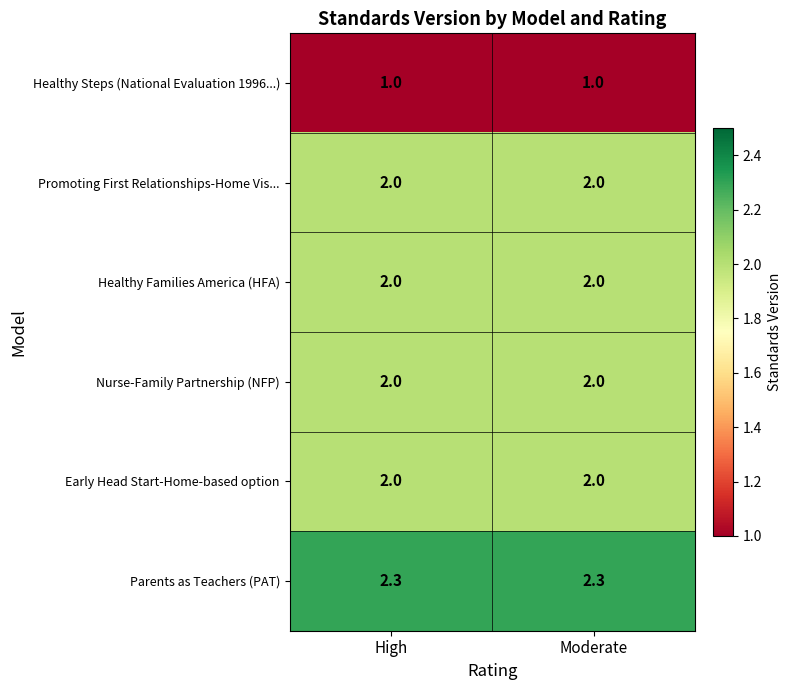

Reading left to right, what are all the values shown in this chart?

Healthy Steps (National Evaluation 1996...): High=1.0	Moderate=1.0
Promoting First Relationships-Home Vis...: High=2.0	Moderate=2.0
Healthy Families America (HFA): High=2.0	Moderate=2.0
Nurse-Family Partnership (NFP): High=2.0	Moderate=2.0
Early Head Start-Home-based option: High=2.0	Moderate=2.0
Parents as Teachers (PAT): High=2.3	Moderate=2.3